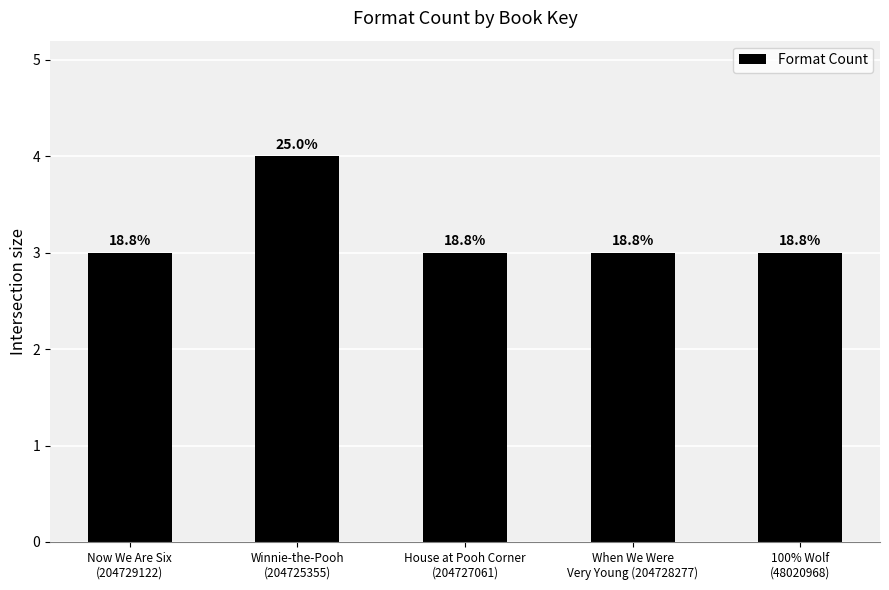

Count the values in the range 3 to 4.

5